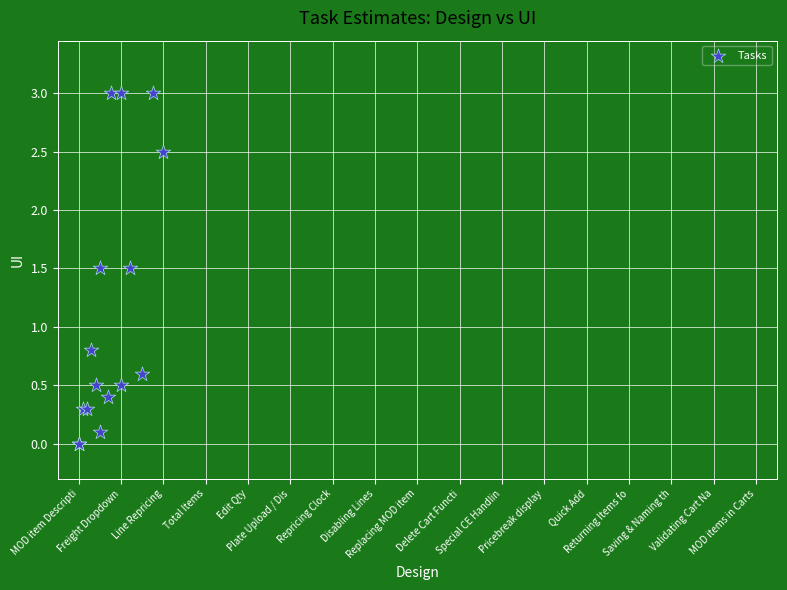

What Y value in the scatter plot is closest to 1?

0.8